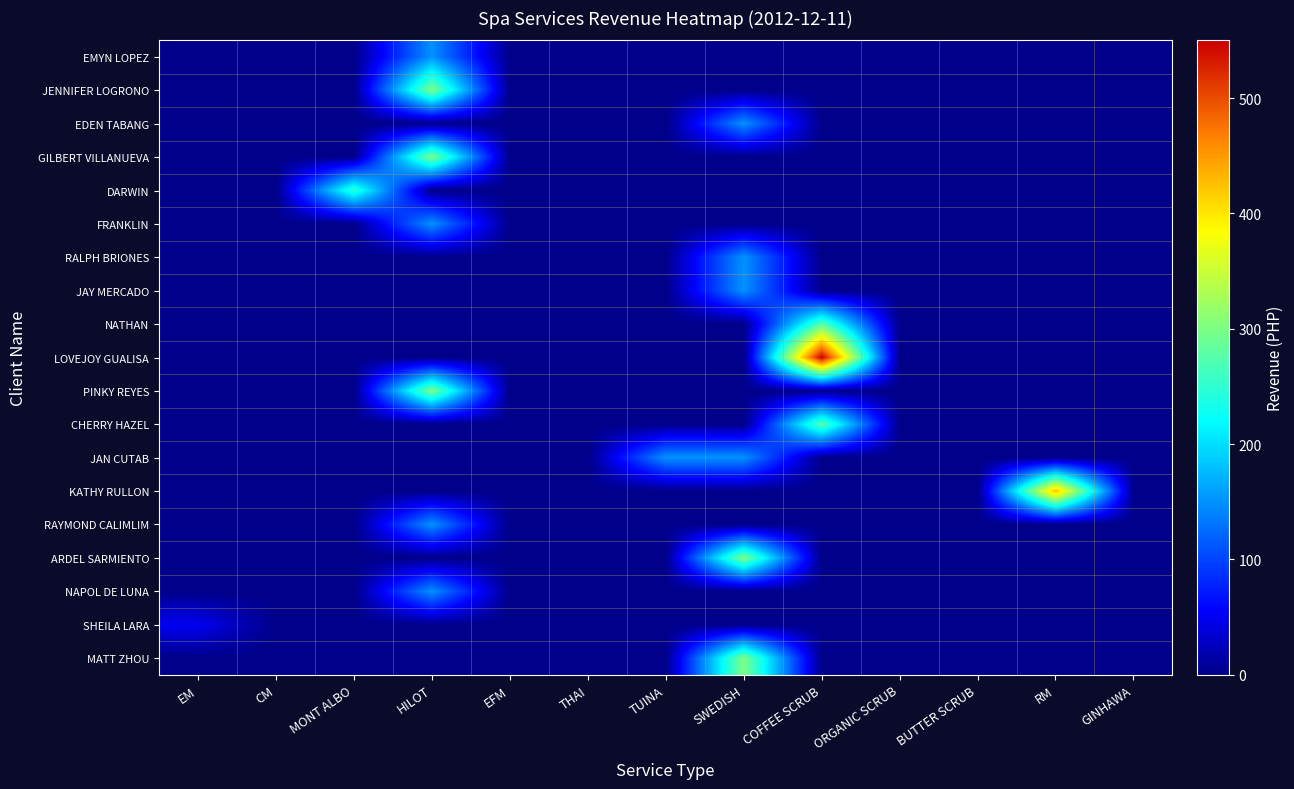

How many distinct data groups are displayed?

19